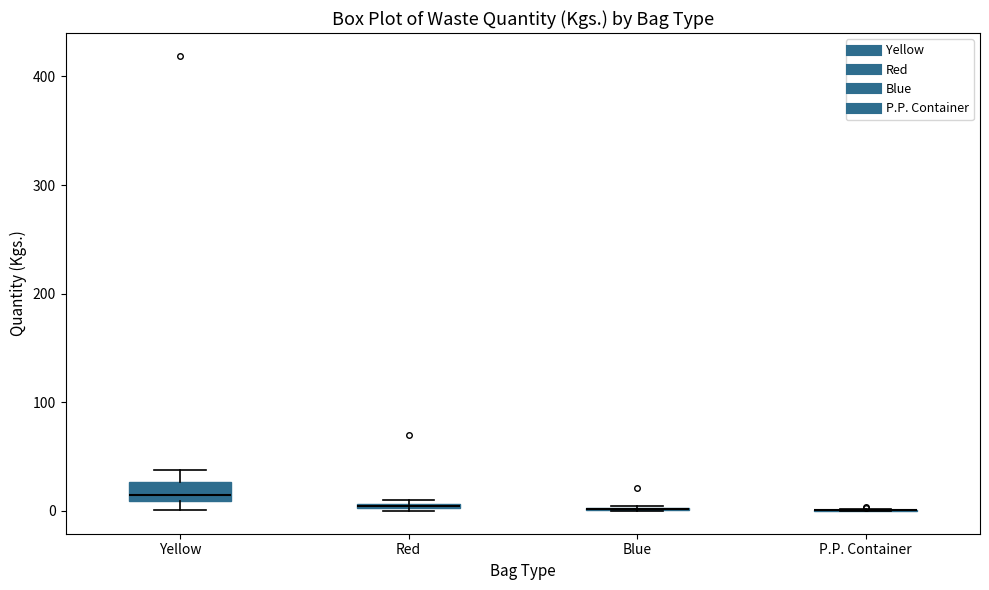

Comparing the boxes themselves (not the whiskers), which one is the tallest?

Yellow